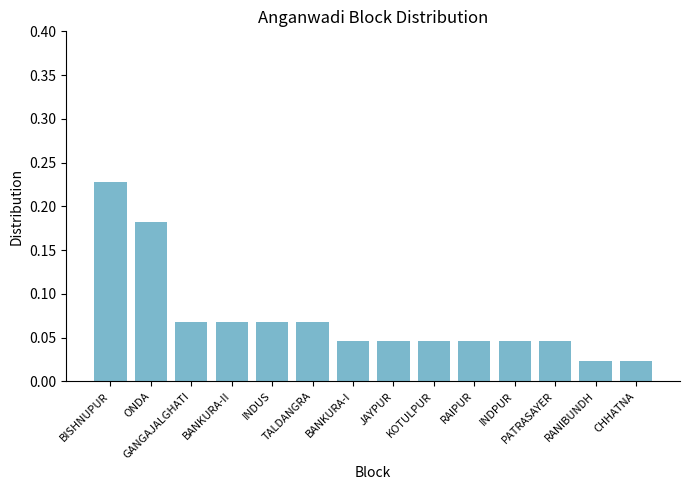

How many values are between 0 and 1?

14